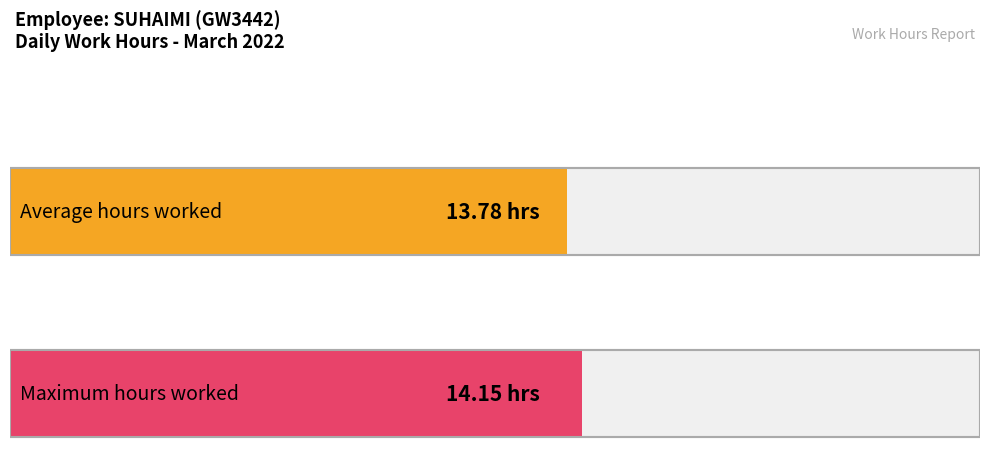

Does the chart contain stacked bars?

No